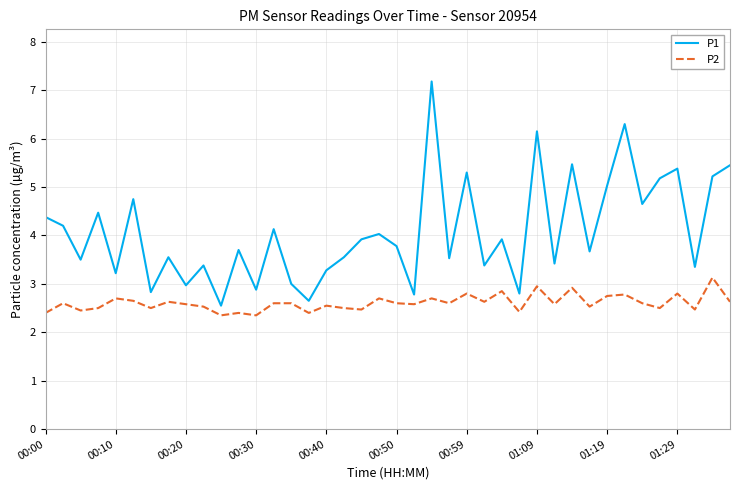

What is the greatest value displayed?

7.2